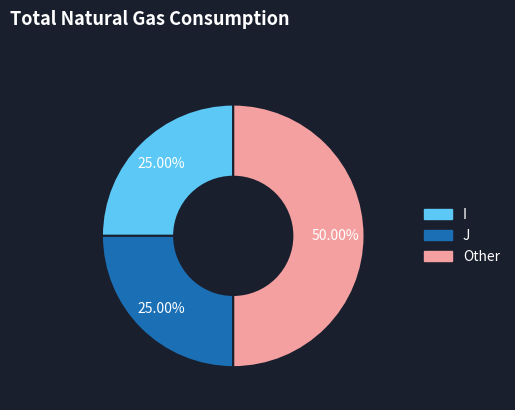

Does J account for over 50% of the chart?

No